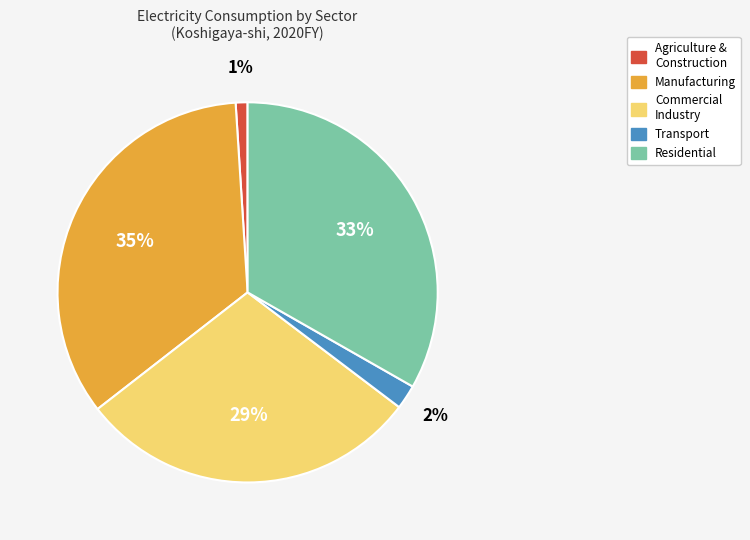

How many segments does this pie chart have?

5